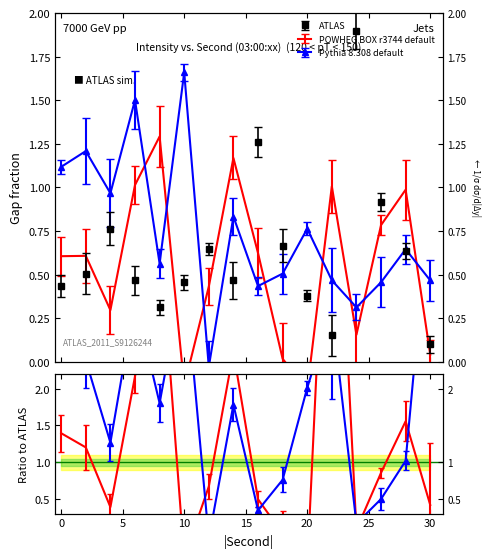

What is the sum of the POWHEG BOX r3744 default values at 14 and 0?

1.8